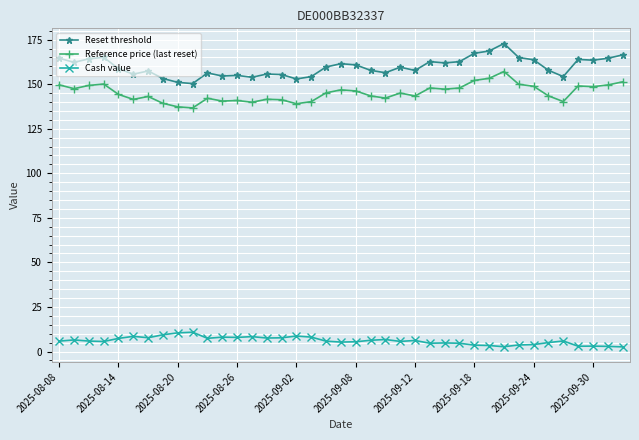

What is the difference between the second highest and second lowest values in the Reference price (last reset) series?

16.0